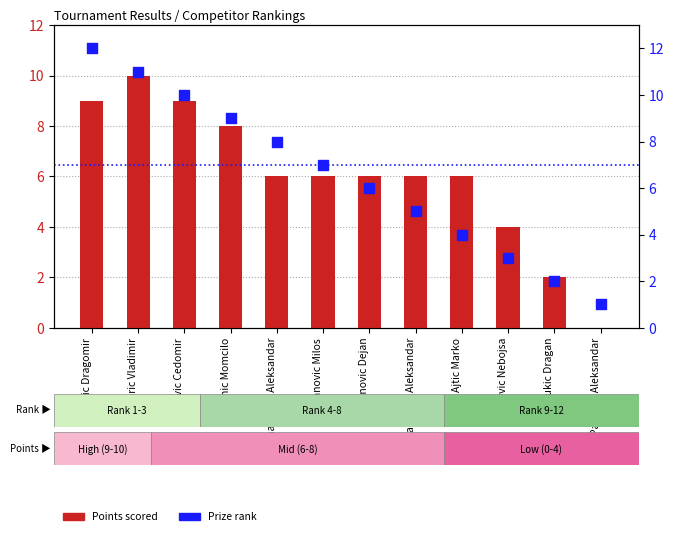

Which series has the largest Y range (max minus min)?

Prize